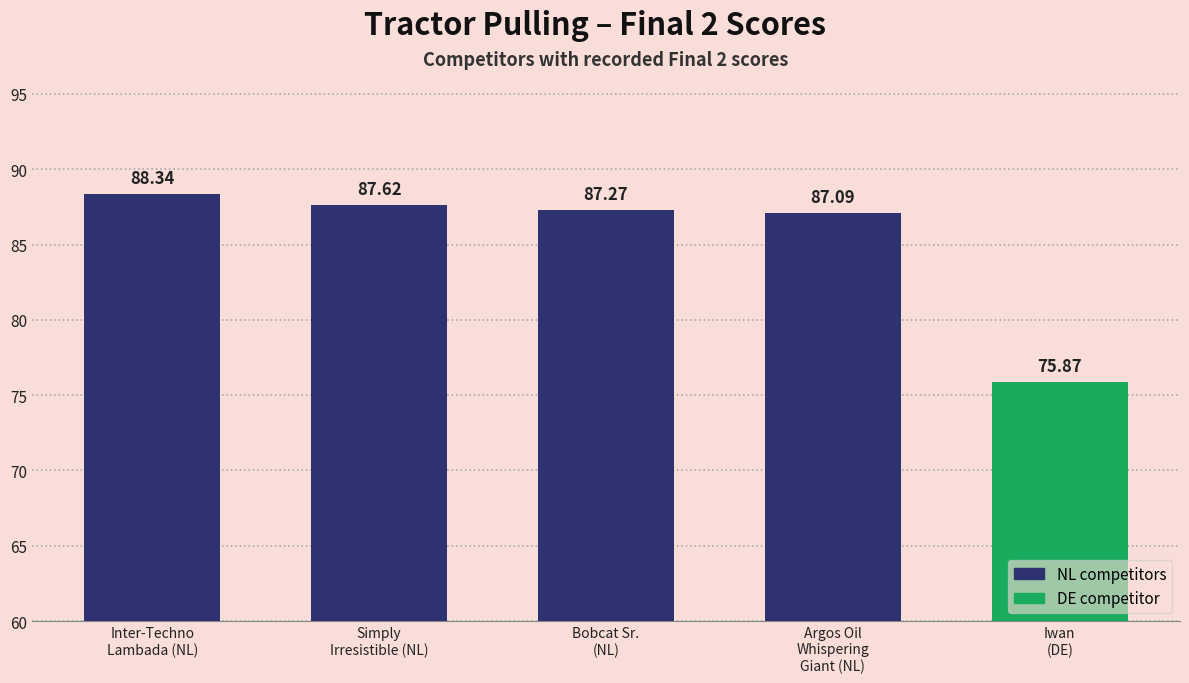

Reading right to left, extract all data points from this chart.

Iwan
(DE)=75.9	Argos Oil
Whispering
Giant (NL)=87.1	Bobcat Sr.
(NL)=87.3	Simply
Irresistible (NL)=87.6	Inter-Techno
Lambada (NL)=88.3